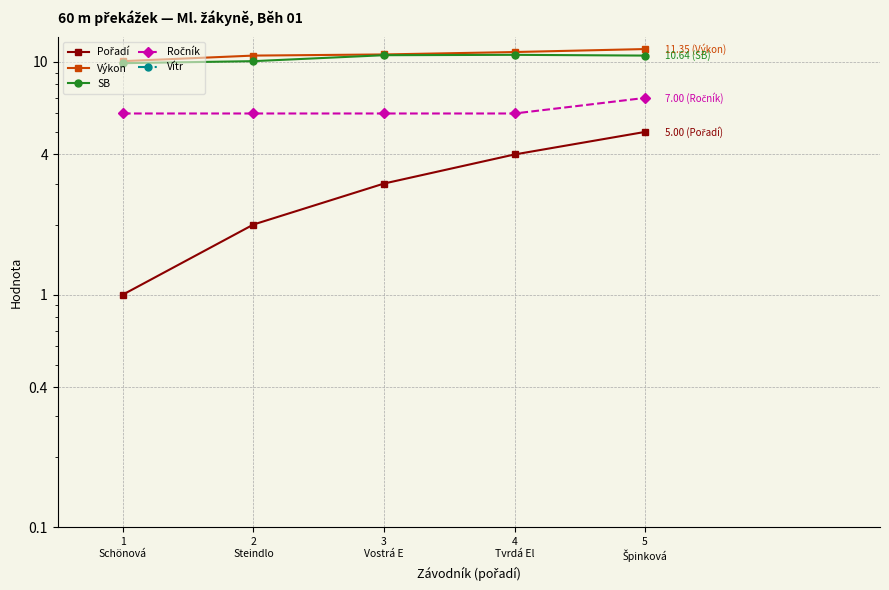

Is it true that Ročník equals 2.4 at 4
Tvrdá El?

False